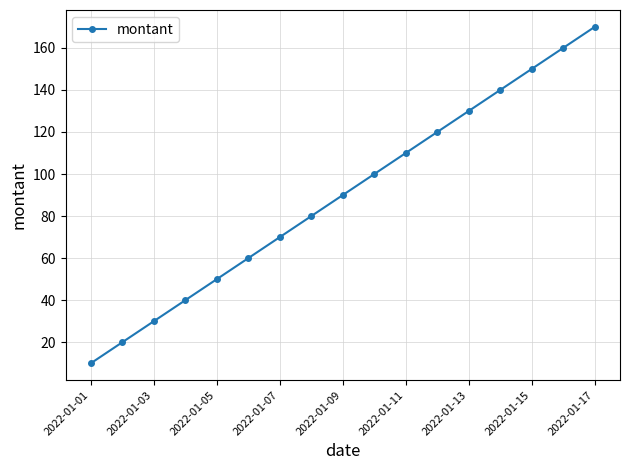

What is the value of the 7th point from the left?

70